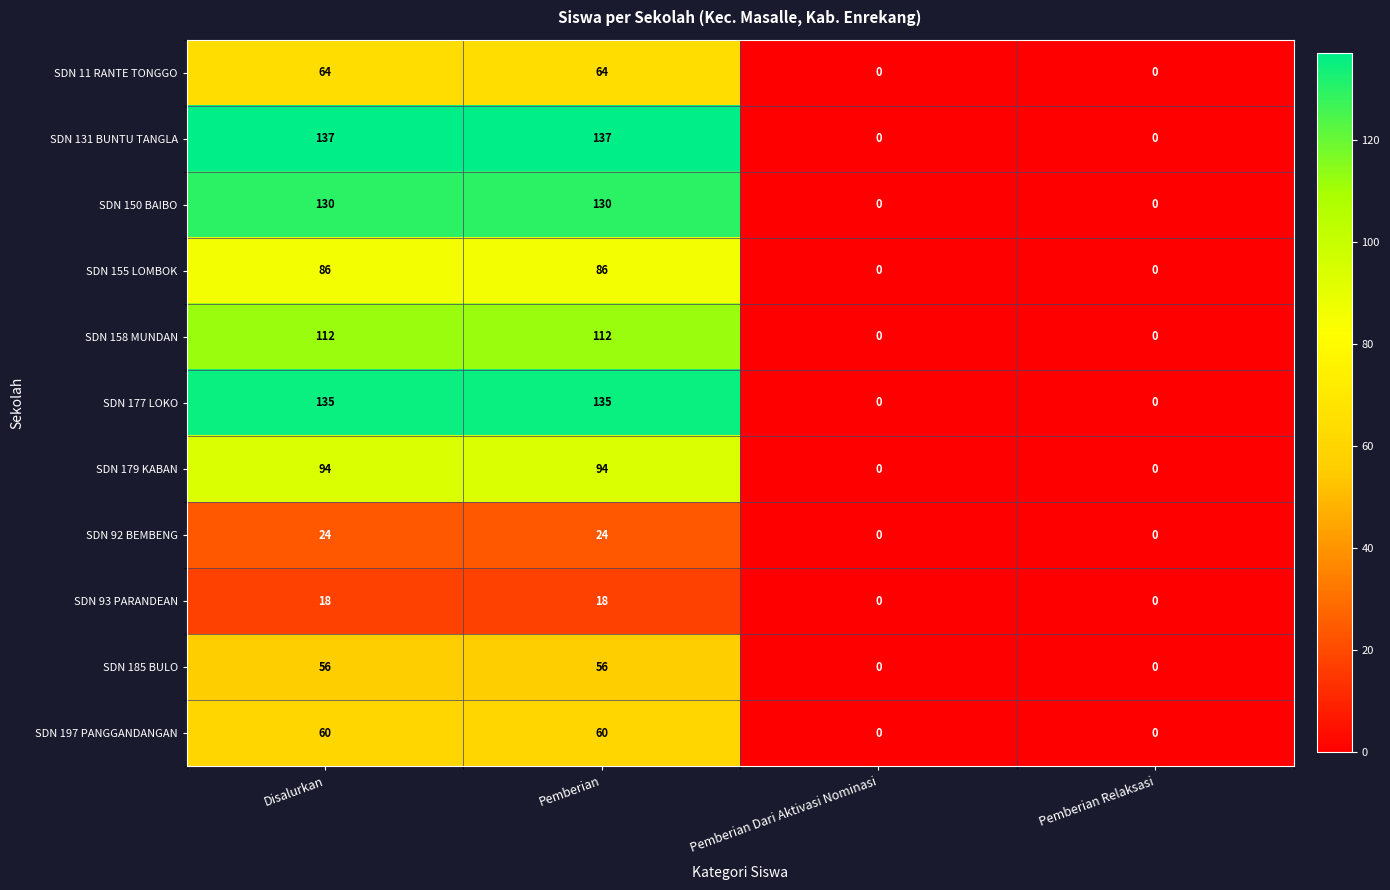

How many SDN 131 BUNTU TANGLA values are between 0 and 137?

4